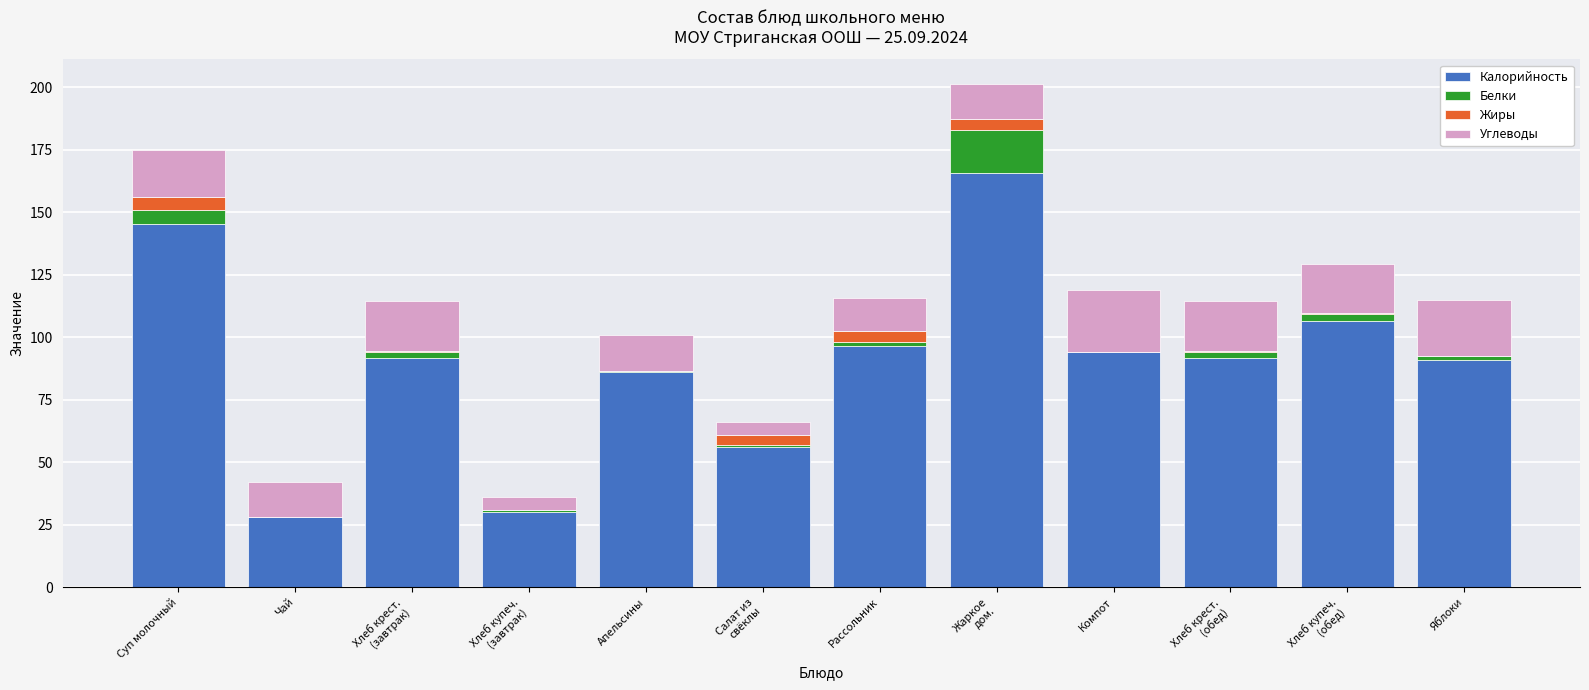

The value of Калорийность at Чай is 28.0. True or false?

True